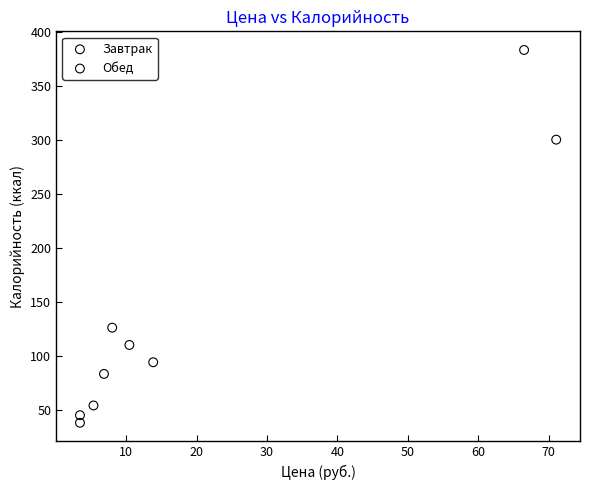

Which series has the widest spread of Y values?

Завтрак